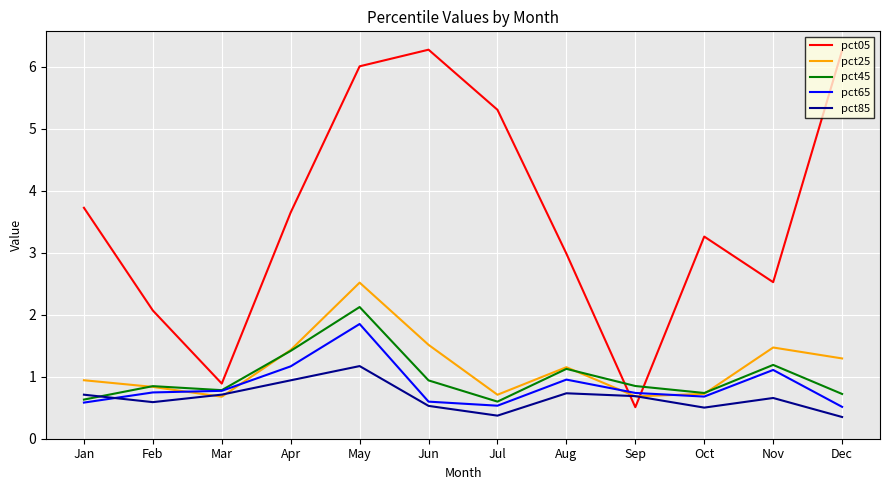

What is the lowest value of the pct05 series?

0.5